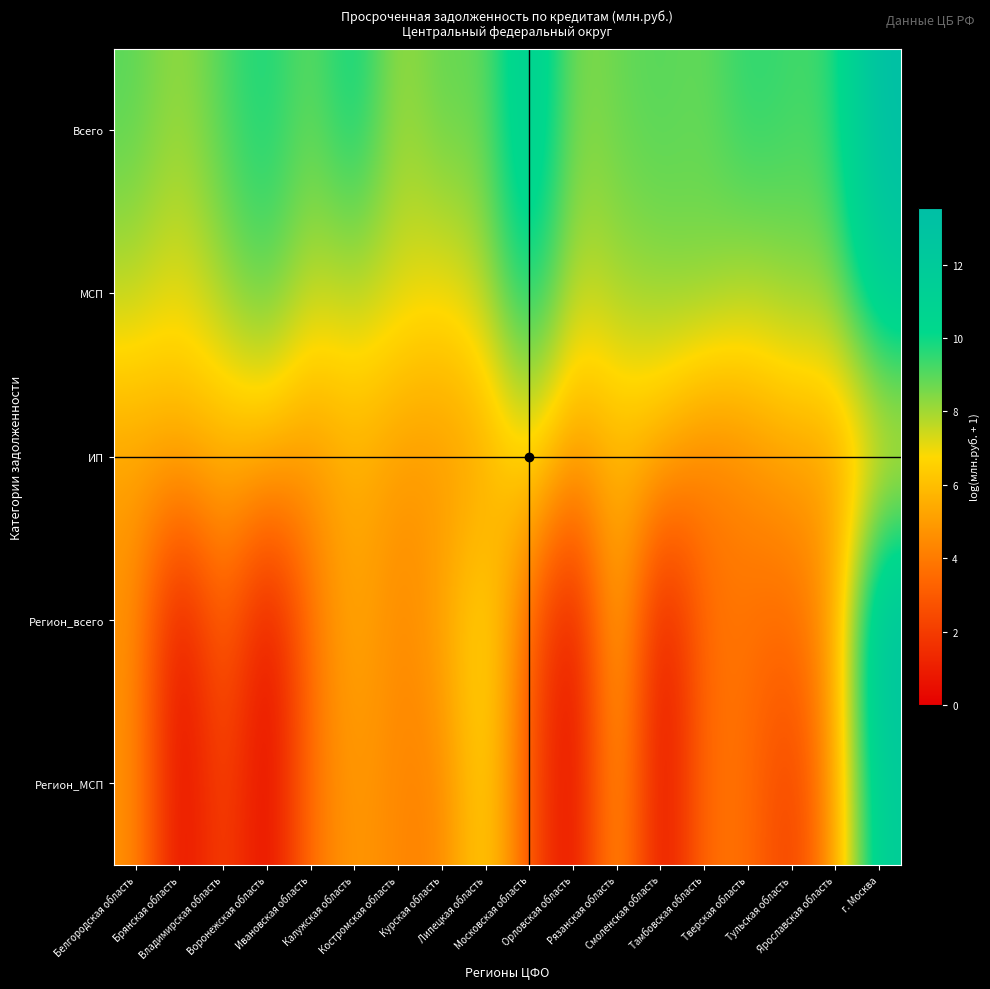

Which series changed the most between Владимирская область and Курская область?

Регион_МСП